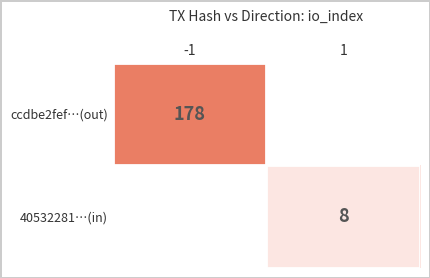

Count the number of data series in this chart.

2